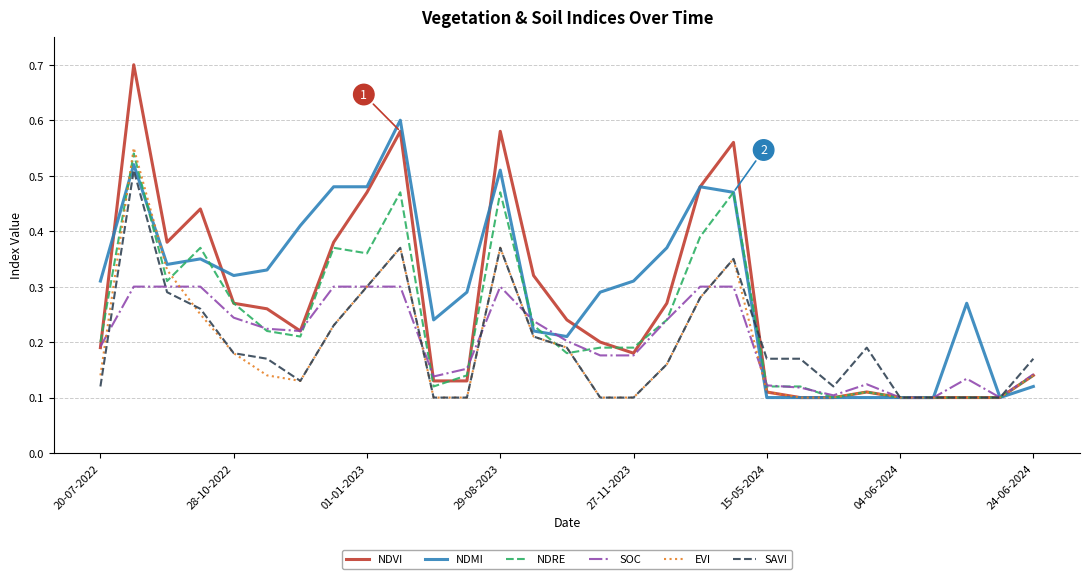

Which series has the widest spread of values?

NDVI